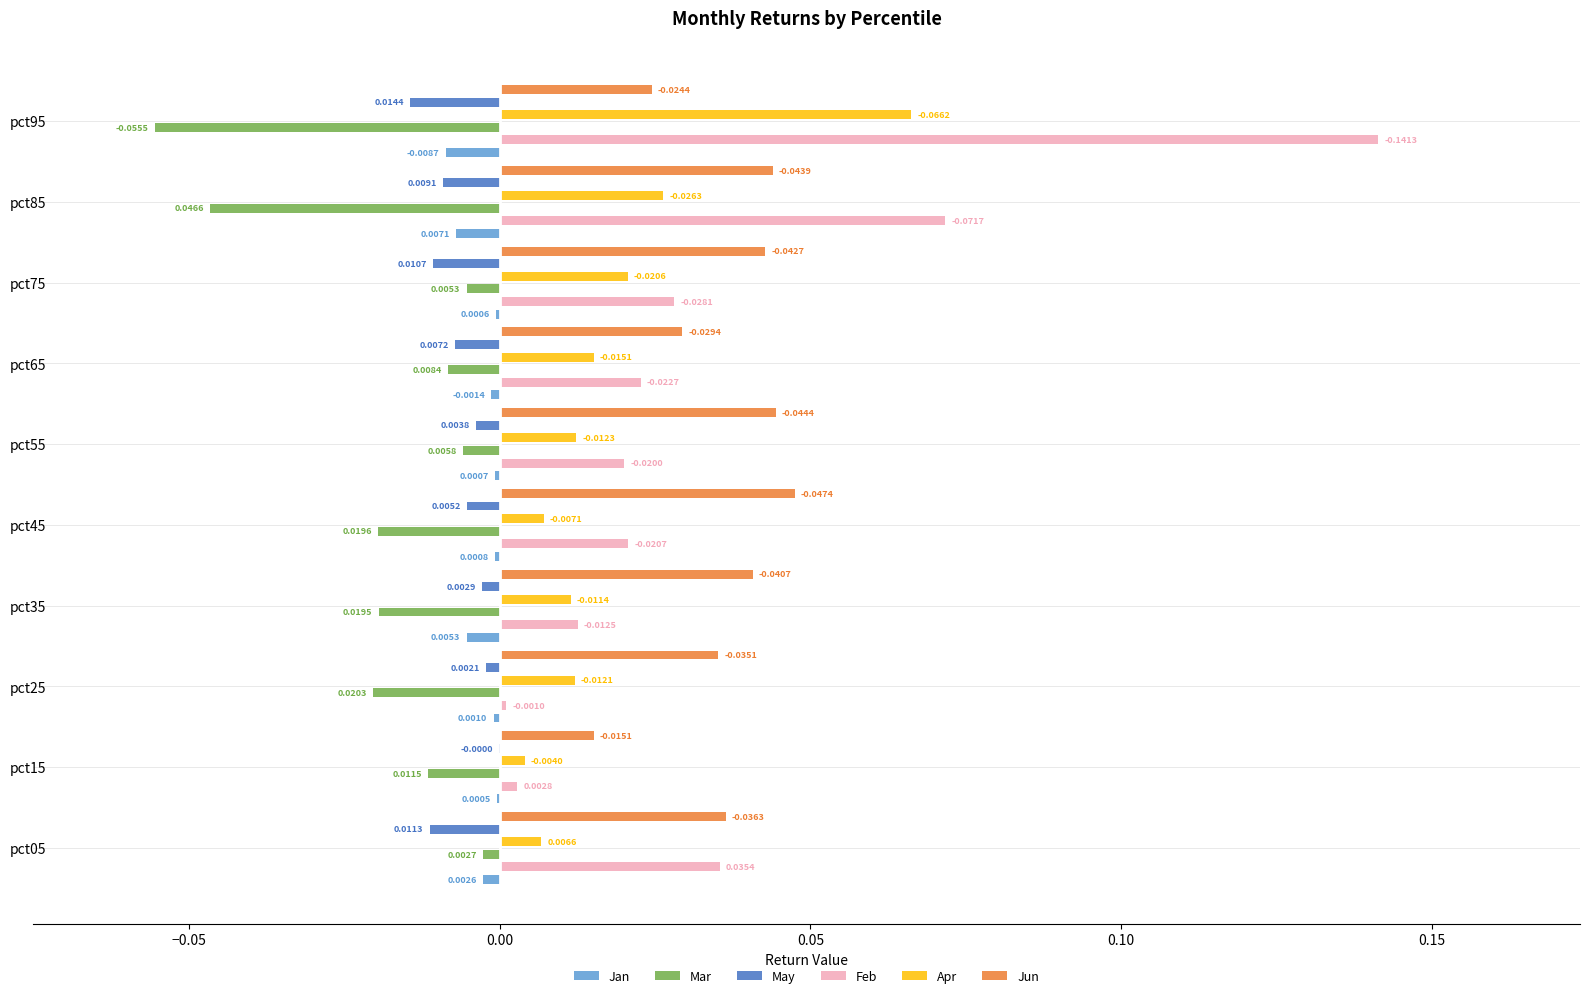

At pct75, list the series in order from largest to smallest.

Jun, Feb, Apr, Jan, Mar, May